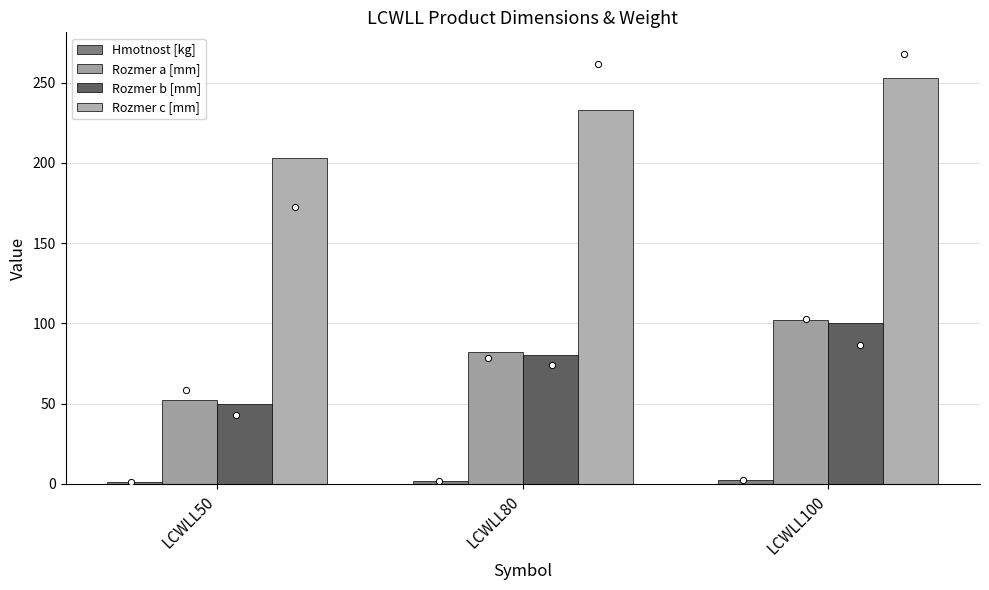

At which category is the sum across all series the highest?

LCWLL100